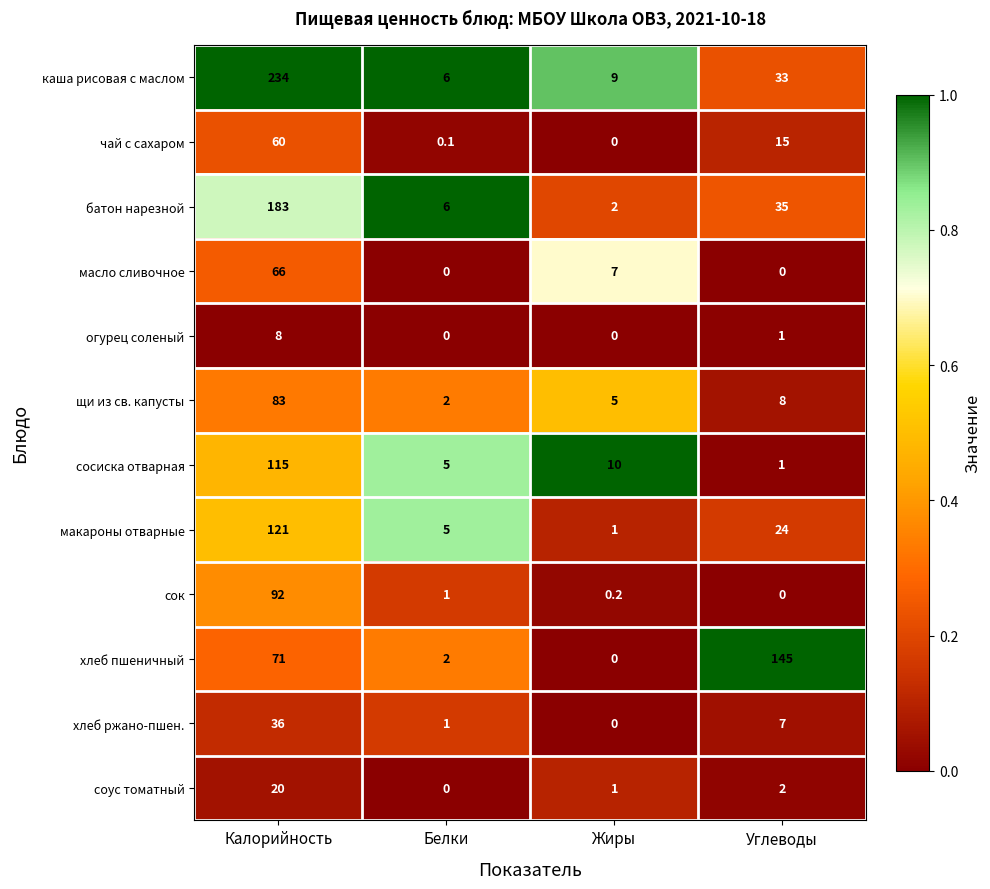

The сосиска отварная series shows 10.0 at Жиры. True or false?

True